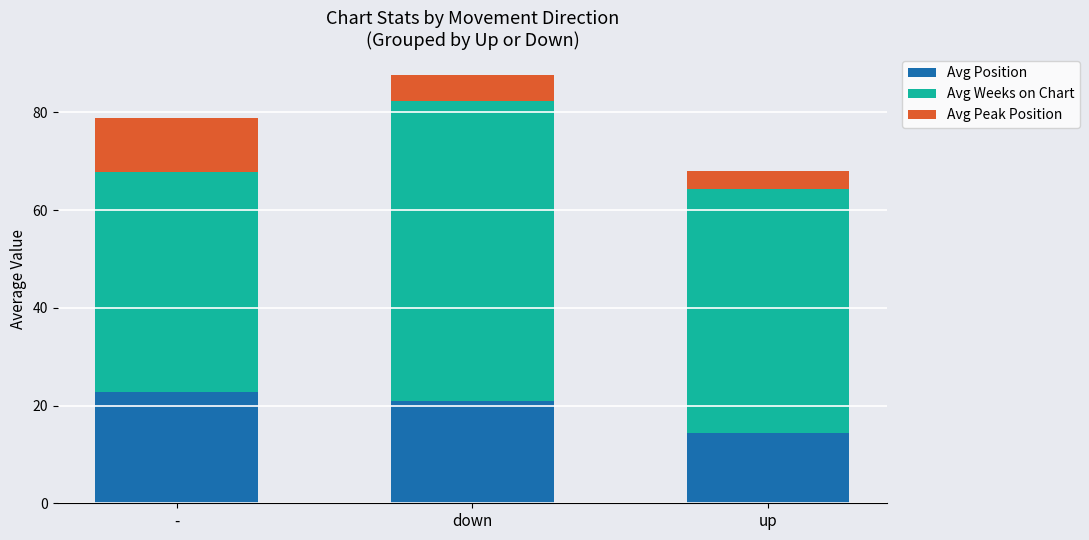

Read the Avg Position value at down.

21.0